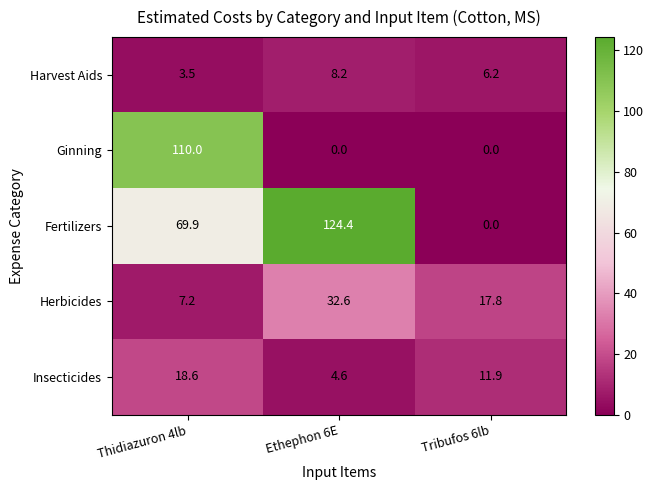

At which label does Harvest Aids first exceed 6?

Ethephon 6E